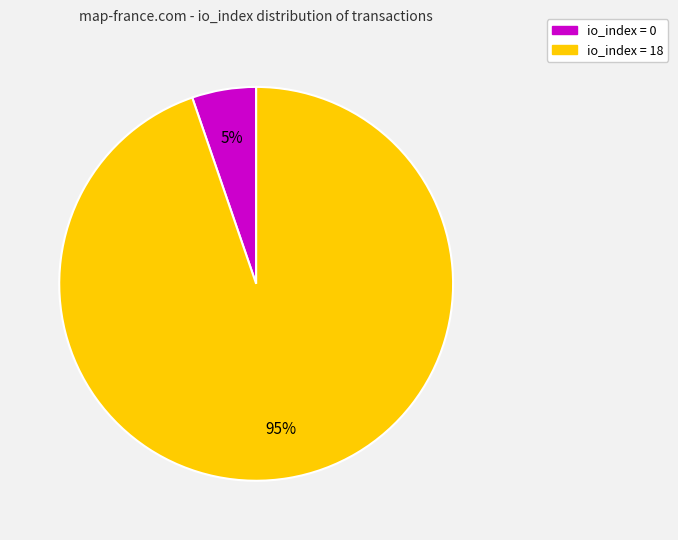

To the nearest percent, what is the average slice percentage?

50%